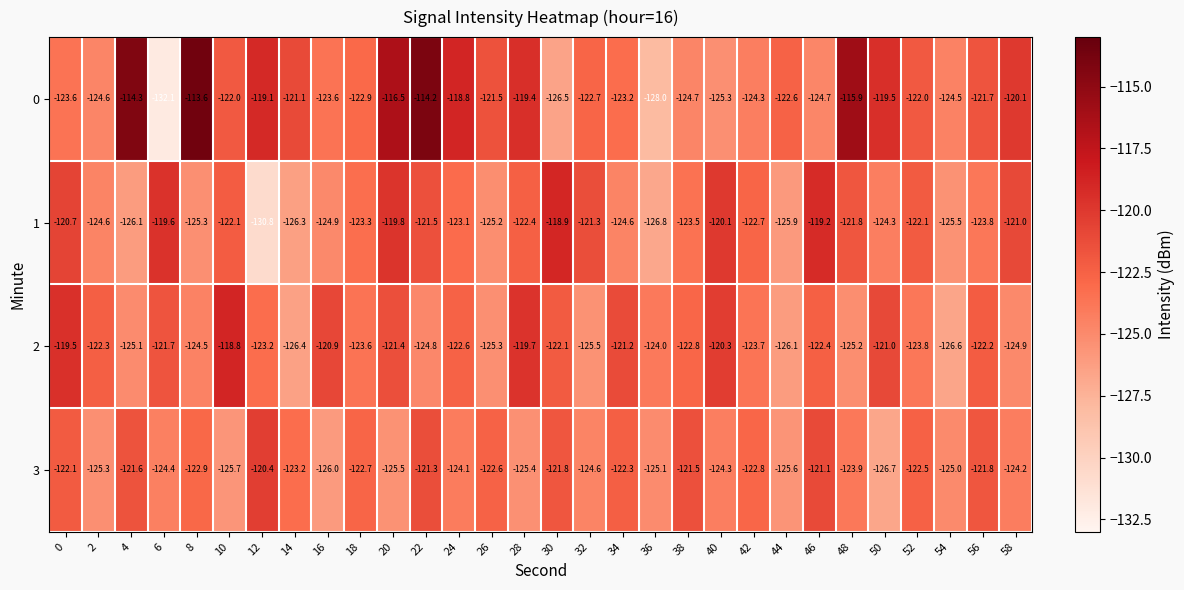

What is the difference between the 1 values at 2 and 22?

3.1